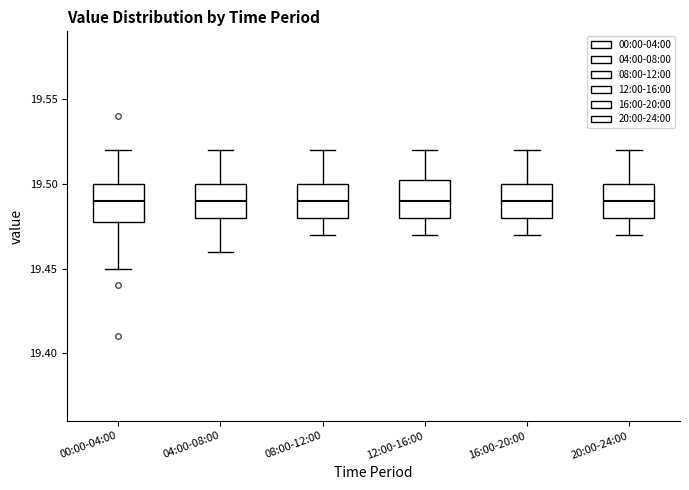

Reading left to right, read every box against the y-axis: the position of its median line, the range the box covers, and the ends of its whiskers. The values are not printed on the chart, so give them approximately, as read against the axis.

00:00-04:00: median 19.490, box 19.480 to 19.500, whiskers 19.450 to 19.520
04:00-08:00: median 19.490, box 19.480 to 19.500, whiskers 19.460 to 19.520
08:00-12:00: median 19.490, box 19.480 to 19.500, whiskers 19.470 to 19.520
12:00-16:00: median 19.490, box 19.480 to 19.505, whiskers 19.470 to 19.520
16:00-20:00: median 19.490, box 19.480 to 19.500, whiskers 19.470 to 19.520
20:00-24:00: median 19.490, box 19.480 to 19.500, whiskers 19.470 to 19.520